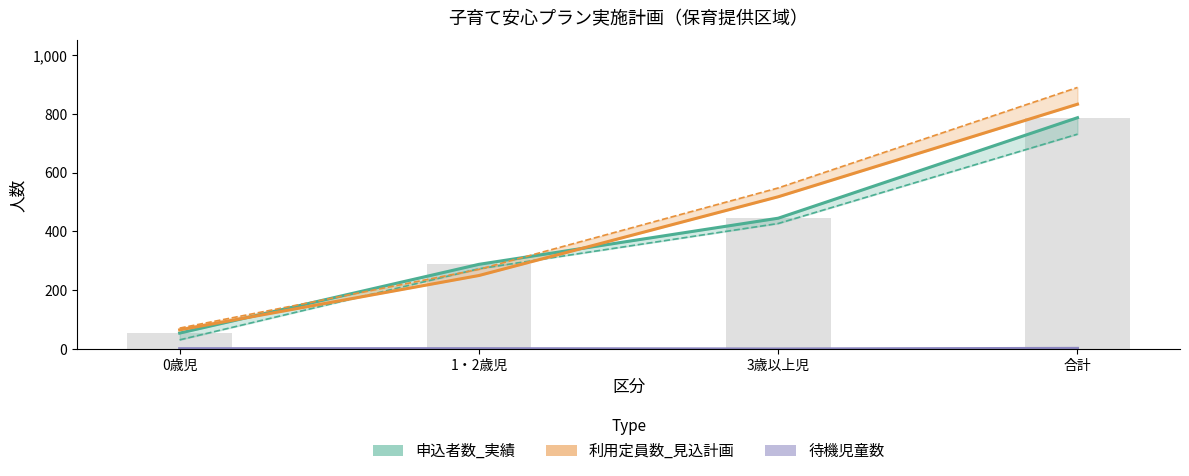

What value does the 申込者数_実績 series have at 1・2歳児, to the nearest 100?

300